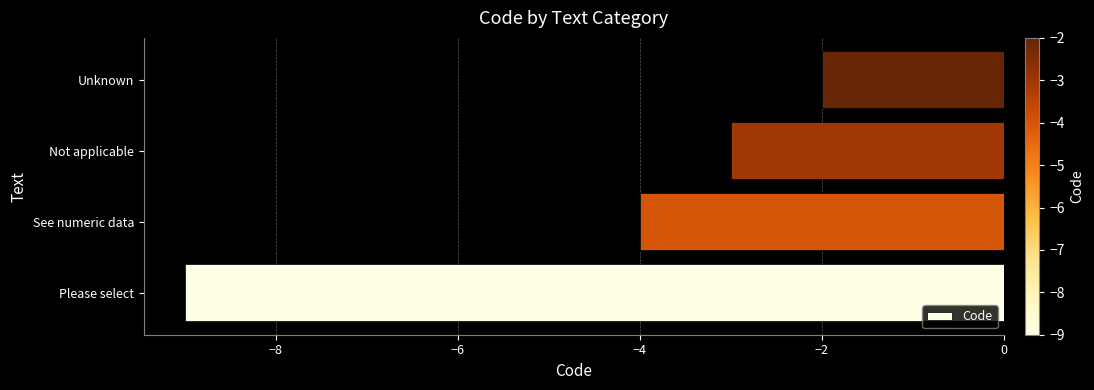

List the labels in order of value, smallest first.

Please select, See numeric data, Not applicable, Unknown